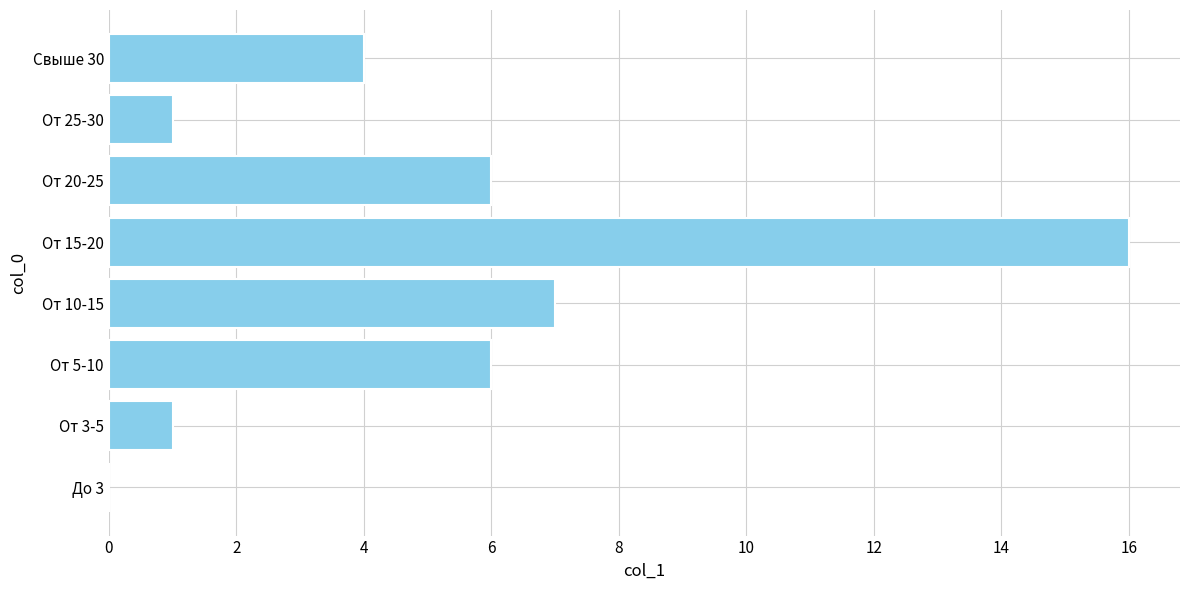

What is the maximum value shown in the chart?

16